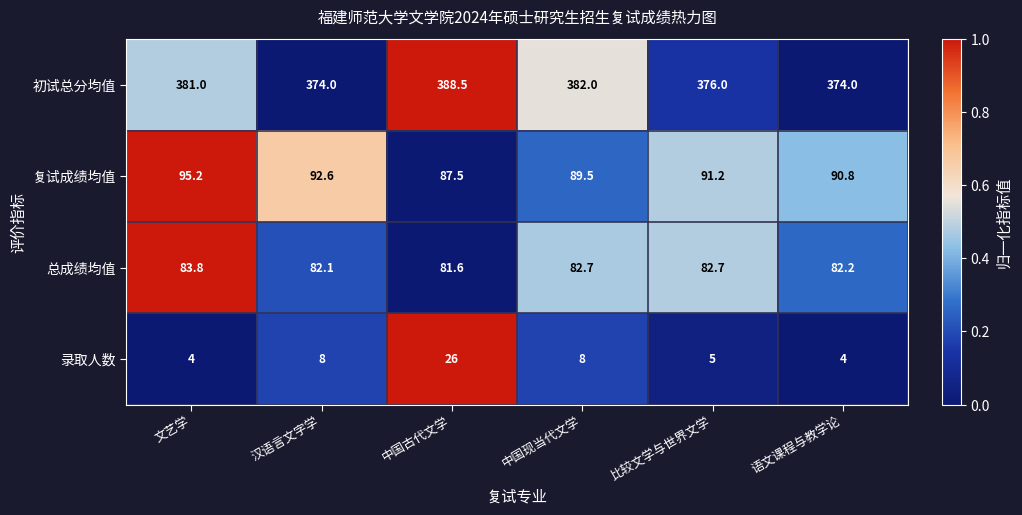

Which series has the widest spread of values?

录取人数